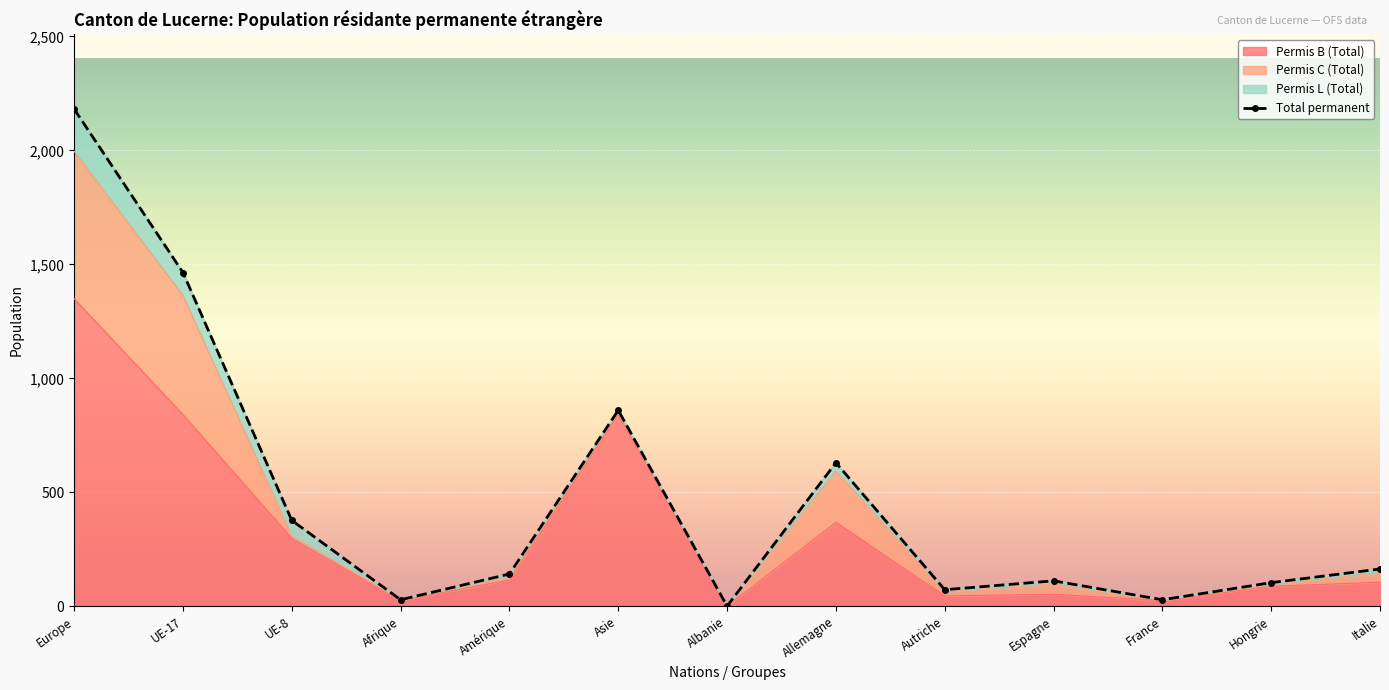

Is it true that Permis B (Total) equals 182 at Amérique?

False